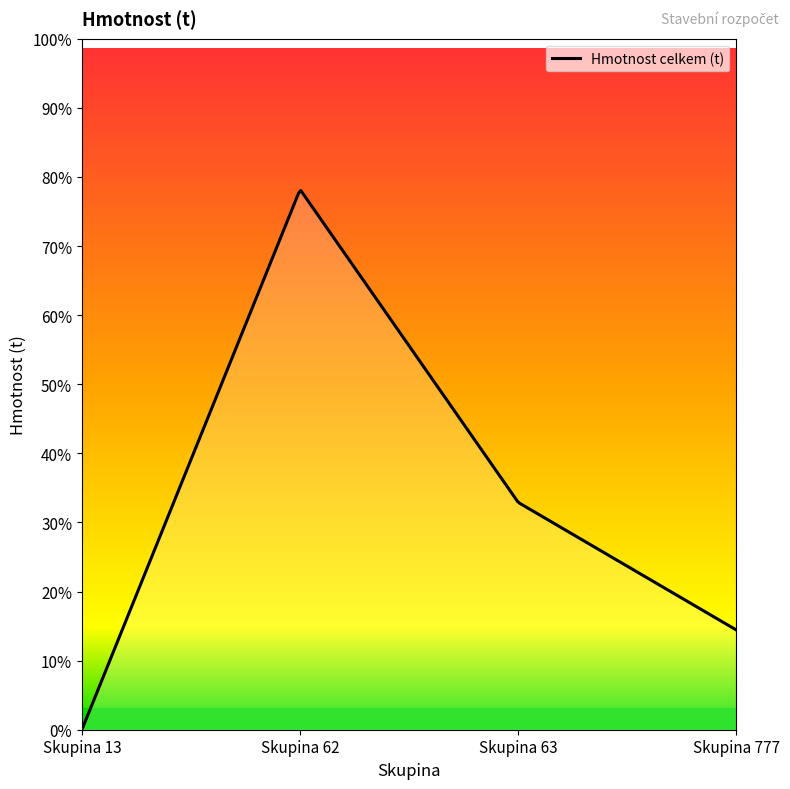

True or false: Dodavka and Celkem cross at least once.

False